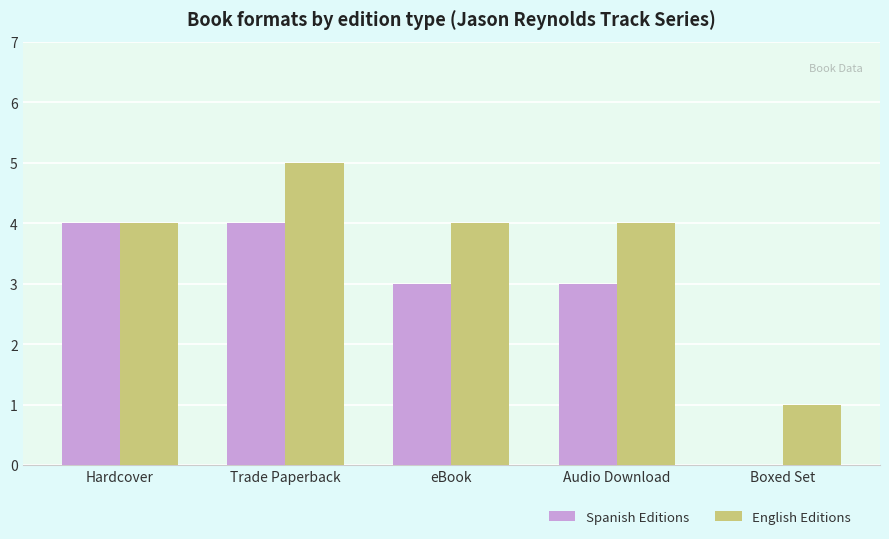

What are all the series names shown in the legend?

Spanish Editions, English Editions